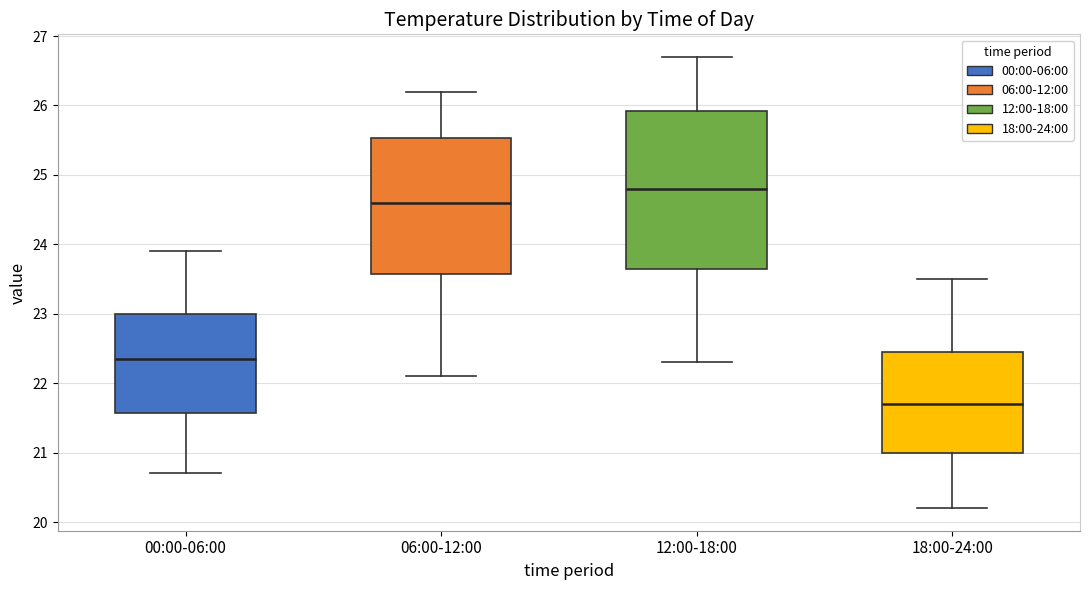

Which box's median line is the highest?

12:00-18:00